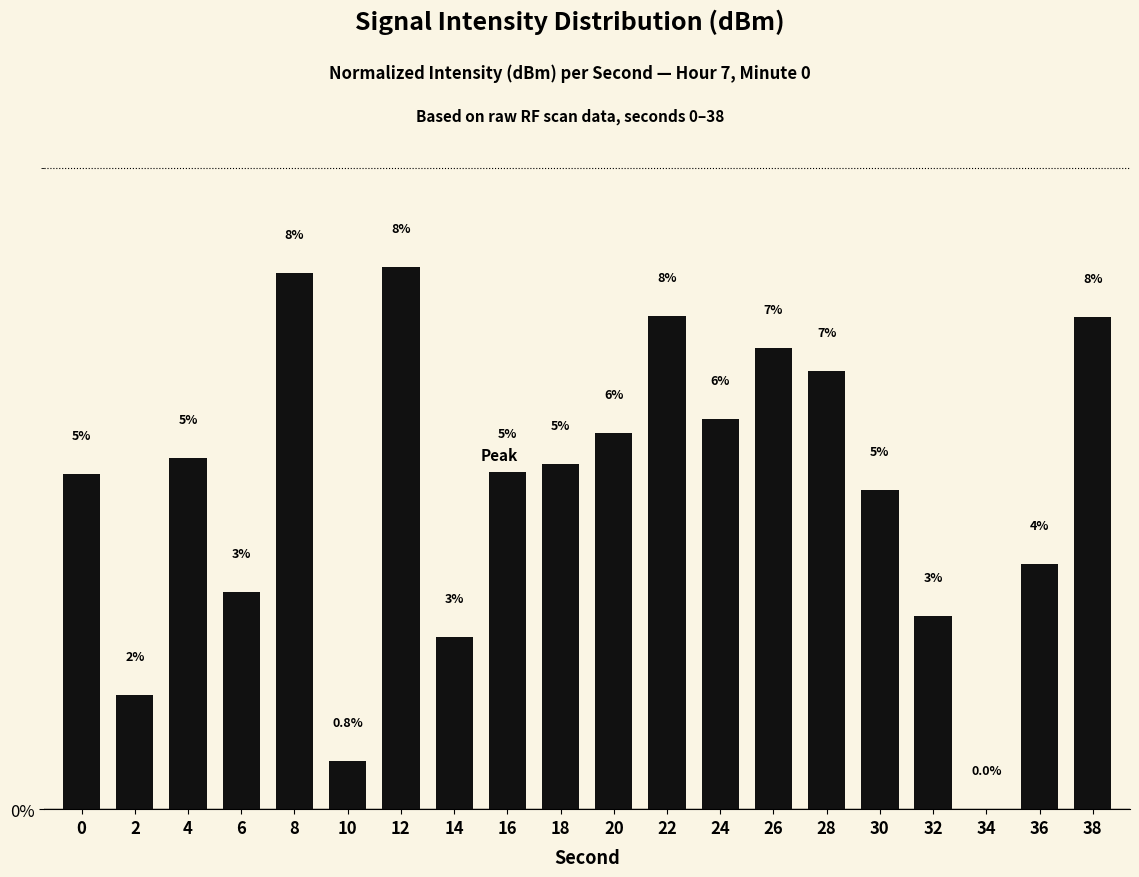

At which category does the chart reach its peak across all series?

12